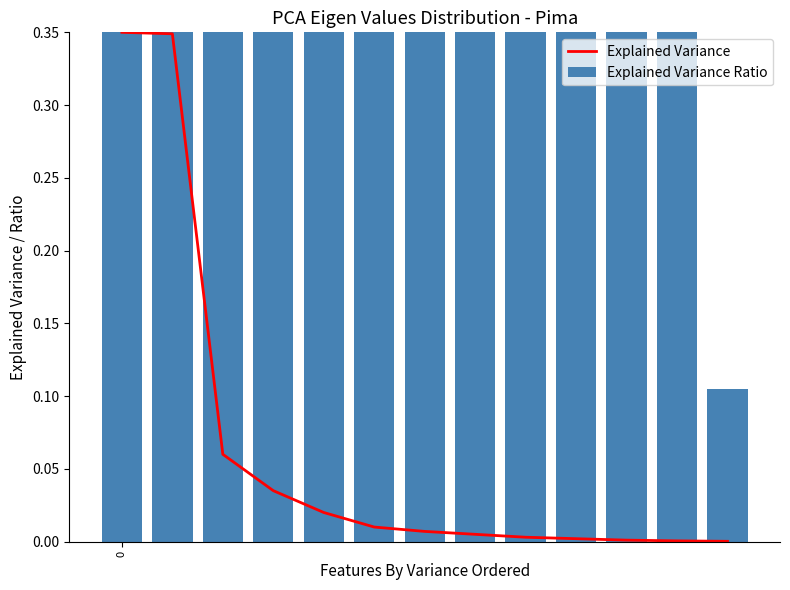

What are all the series names shown in the legend?

Explained Variance, Explained Variance Ratio